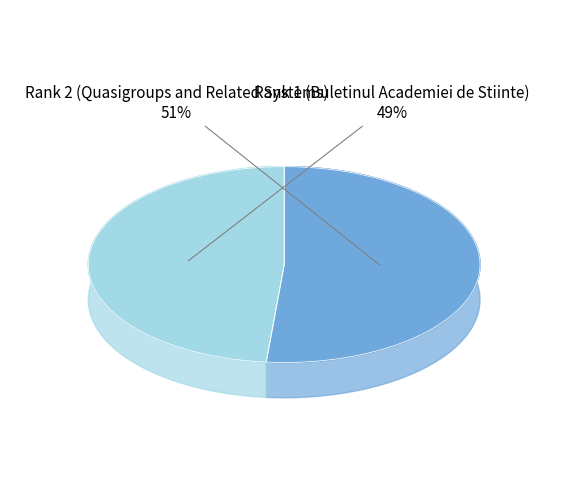

How many segments does this pie chart have?

2